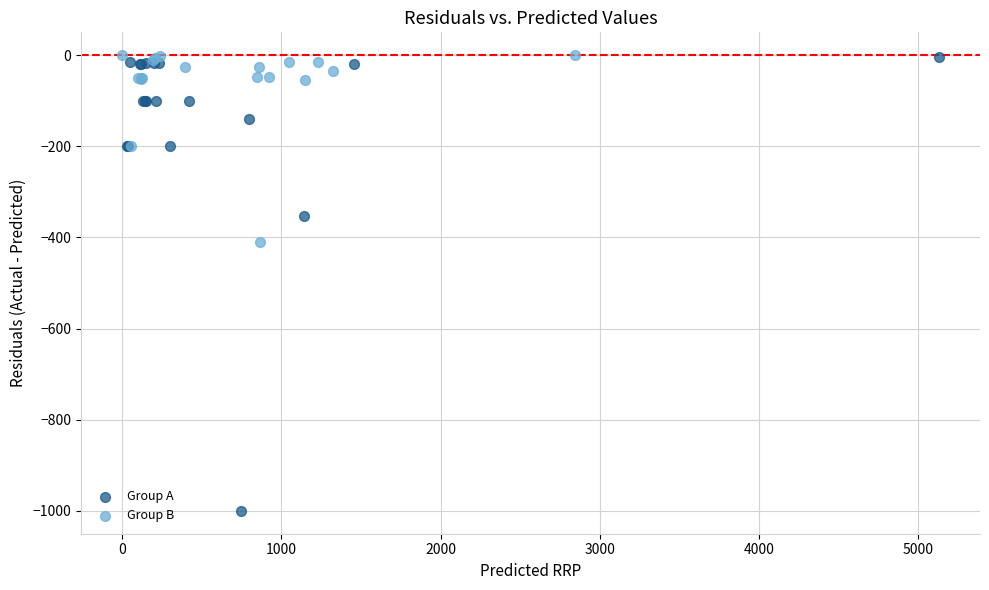

Which series has the largest Y range (max minus min)?

Group A